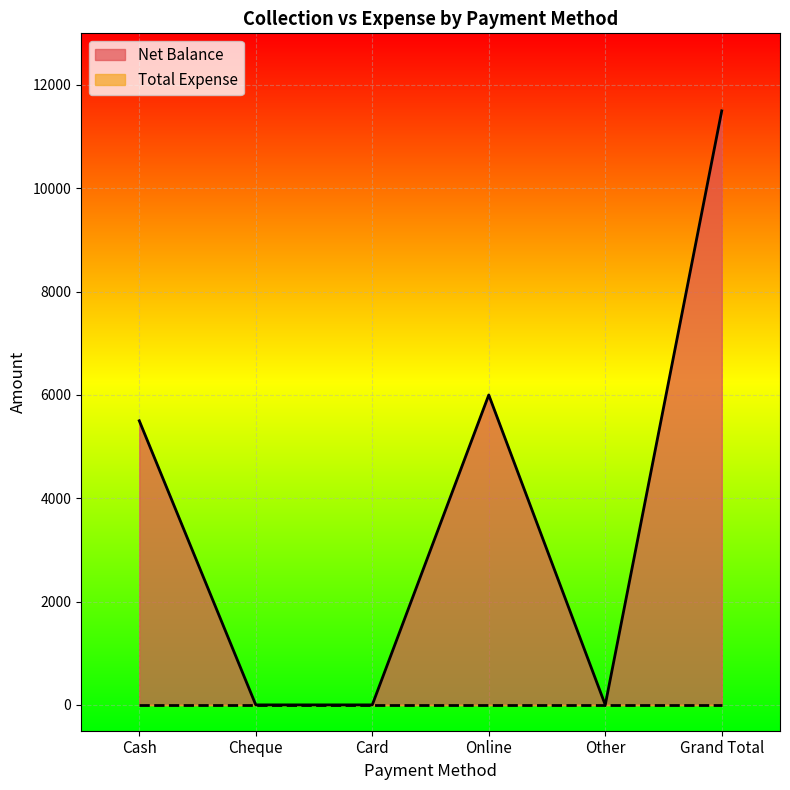

How many data points are less than 5499?

3